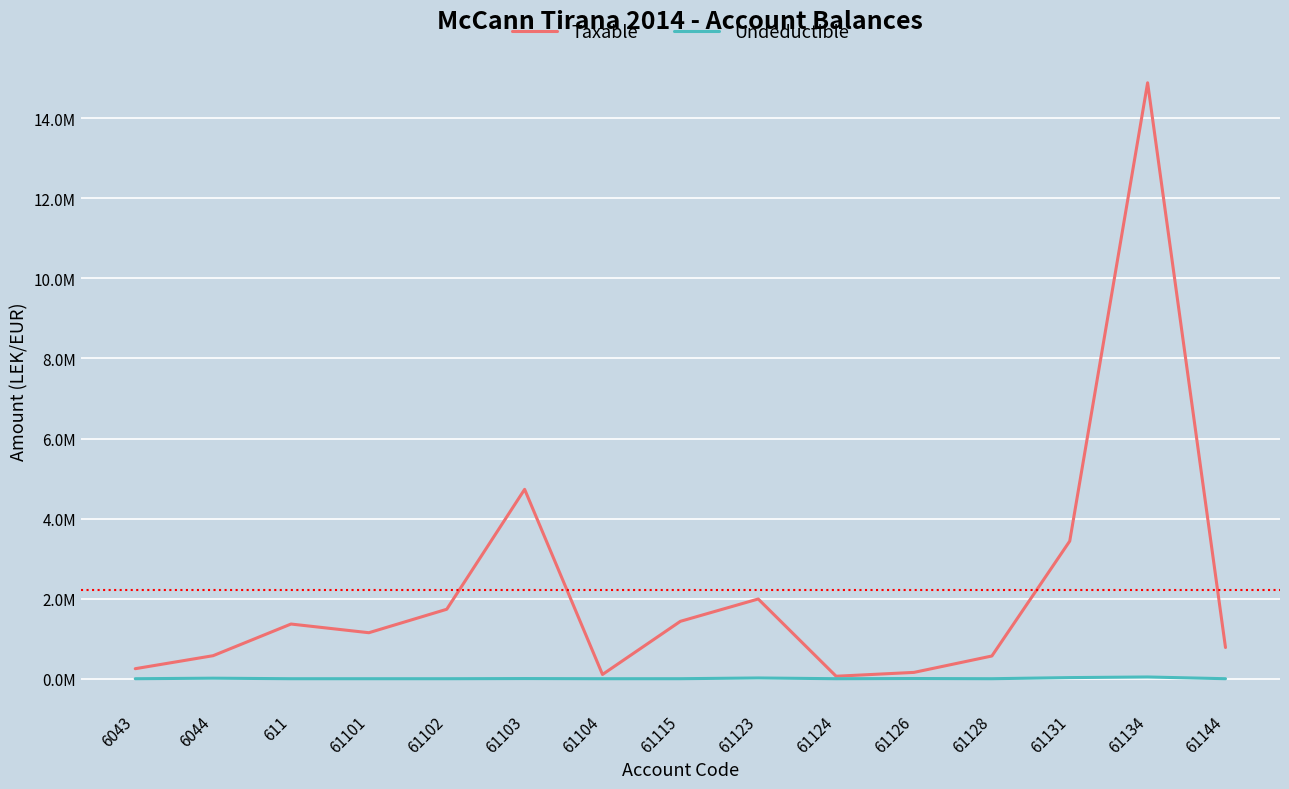

What is the sum of the Taxable values at 61126 and 6044?

733286.9